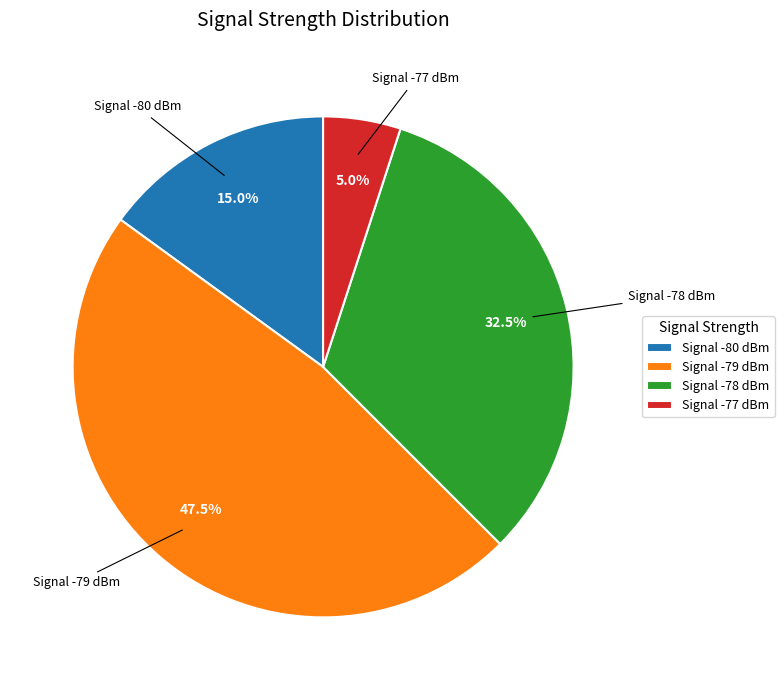

Rank the categories by value from lowest to highest.

Signal -77 dBm, Signal -80 dBm, Signal -78 dBm, Signal -79 dBm